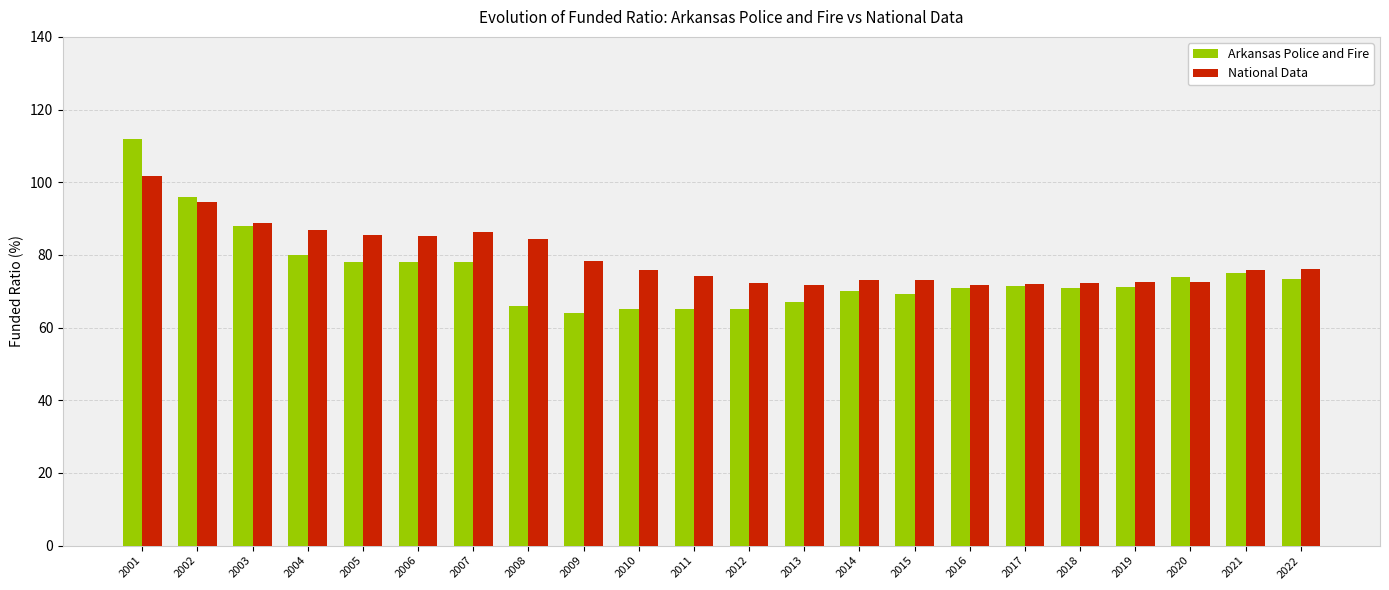

How many bars are there in total?

44